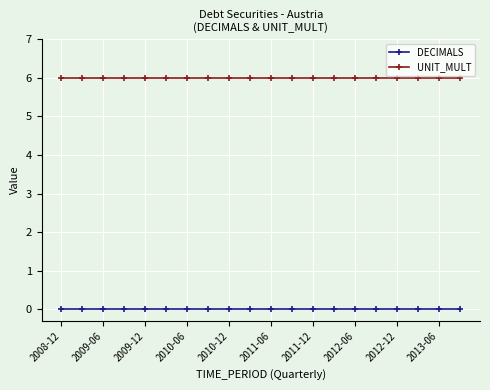

What is the value of the UNIT_MULT point at the 19th from the left?

6